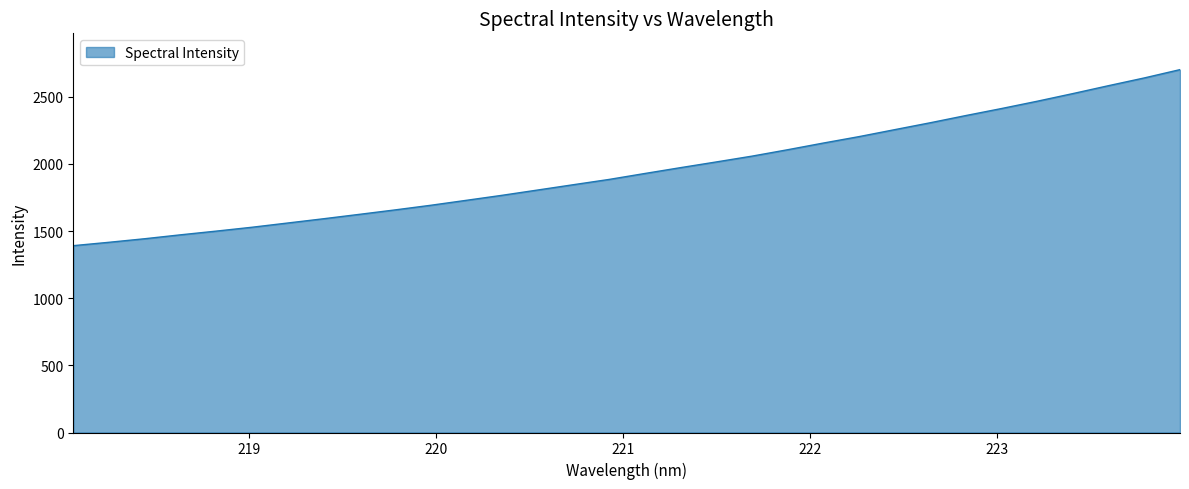

How many lines are shown in the chart?

1